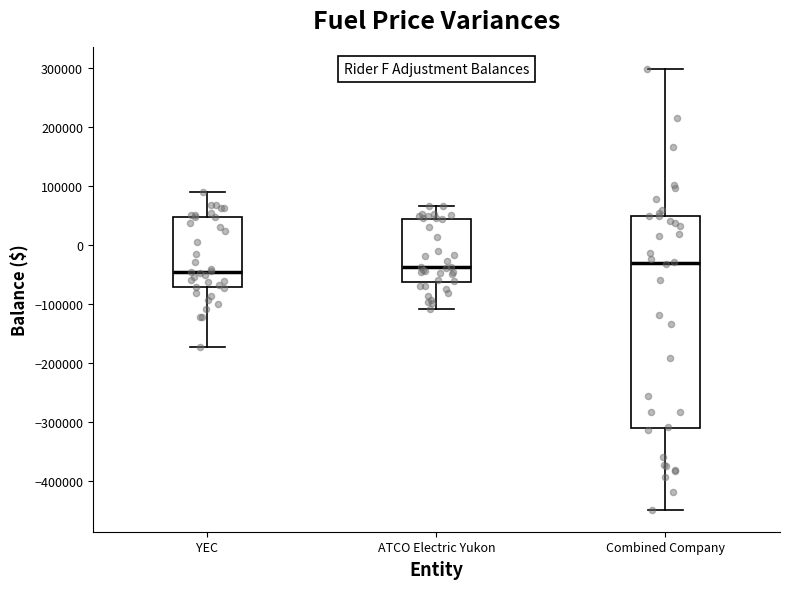

Where does the upper whisker of the box for ATCO Electric Yukon end on the y-axis? The values are not printed on the chart, so give them approximately, as read against the axis.

70000